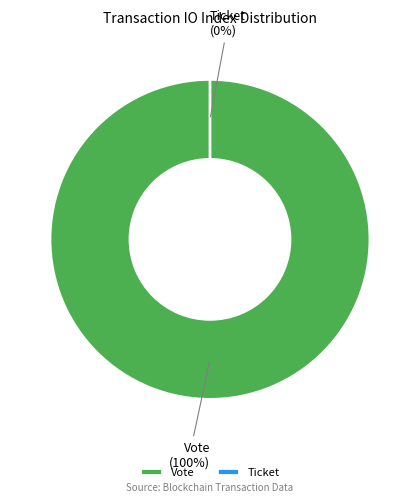

What is the largest slice in the pie chart?

Vote